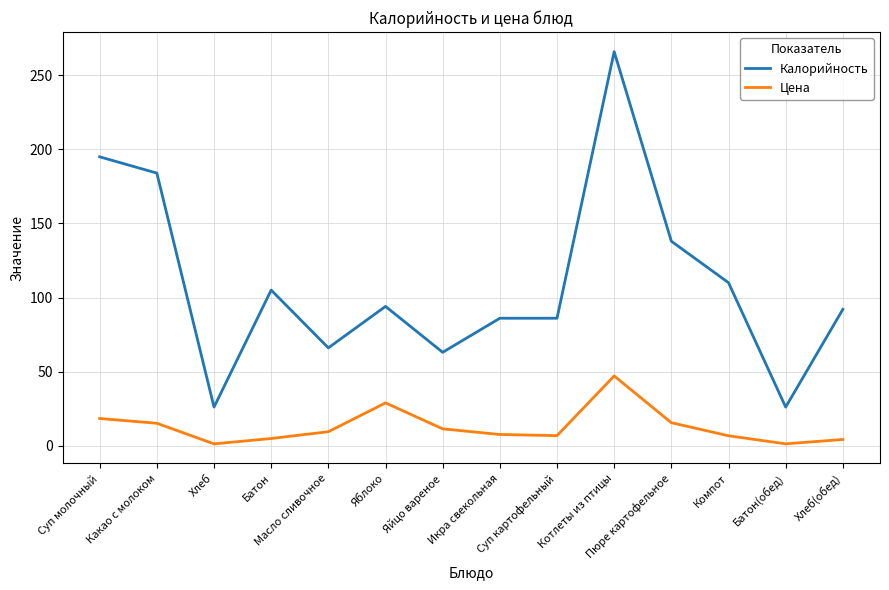

Rank the series by their average value, from highest to lowest.

Калорийность, Цена